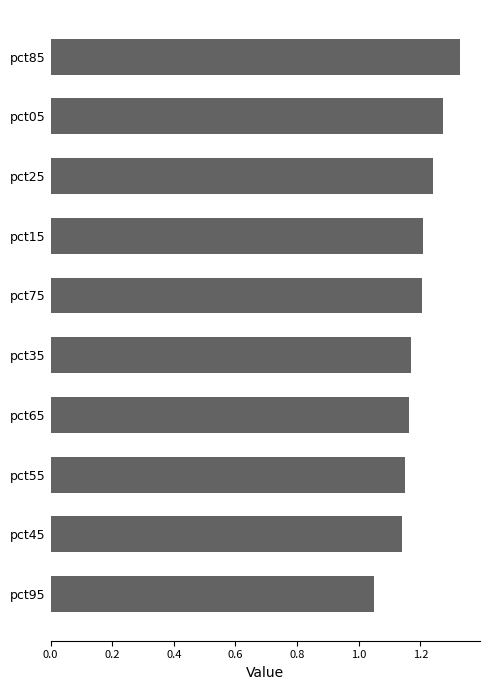

What is the change in value from pct85 to pct95?

-0.3